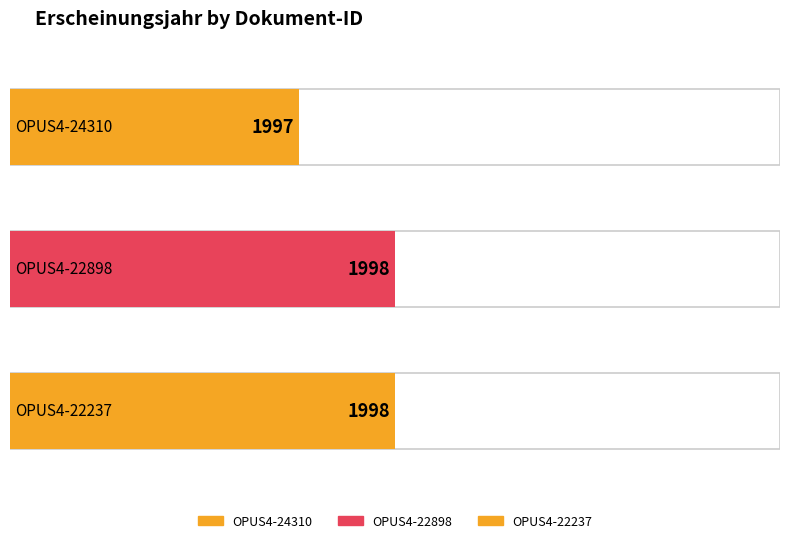

Rank the categories by value from lowest to highest.

OPUS4-24310, OPUS4-22898, OPUS4-22237